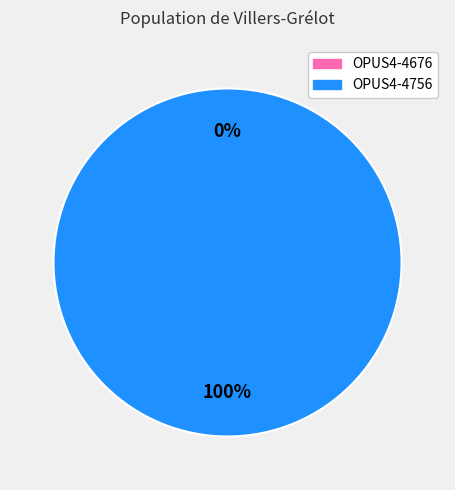

The OPUS4-4676 slice represents 1% of the pie. True or false?

False